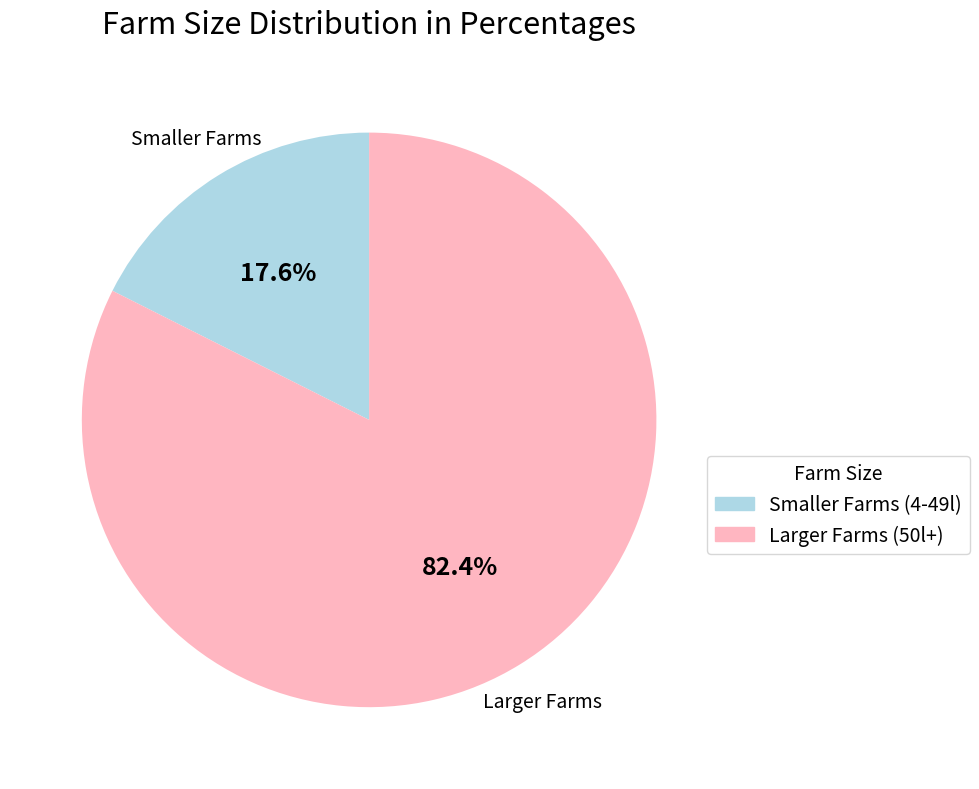

Does any single category account for the majority?

Yes